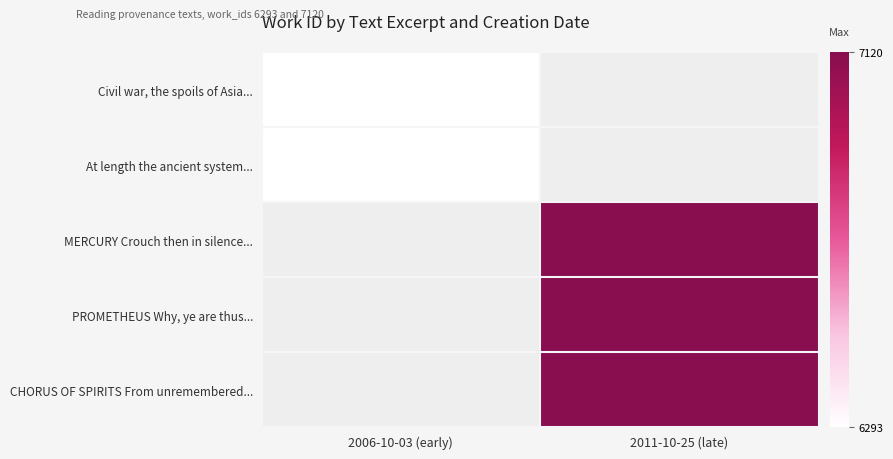

Is the value of At length the ancient system... at 2011-10-25 (late) greater than the value of Civil war, the spoils of Asia... at 2006-10-03 (early)?

No